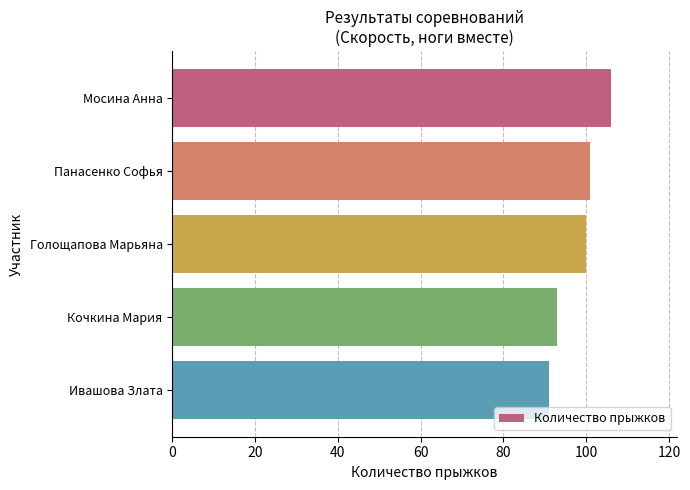

Between Кочкина Мария and Голощапова Марьяна, which is larger?

Голощапова Марьяна